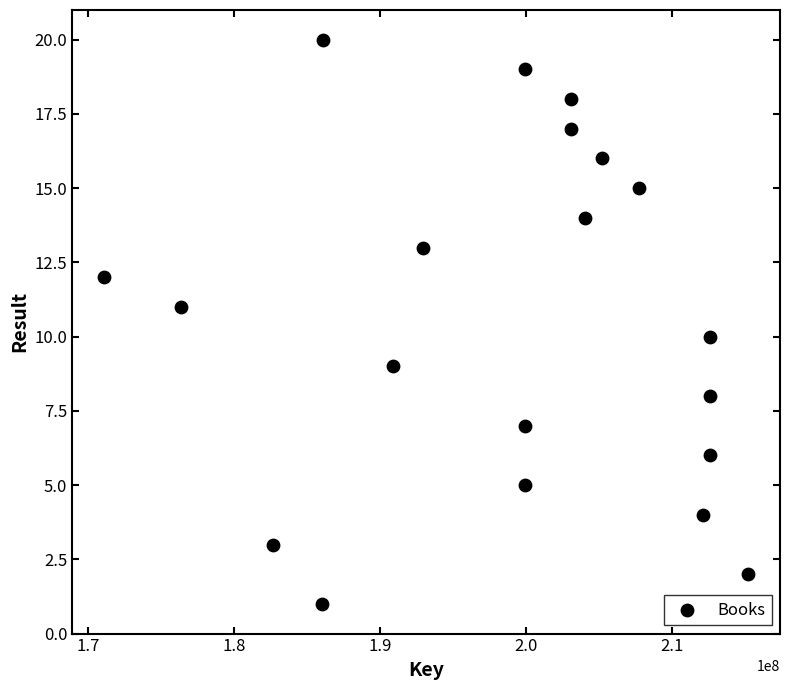

What is the range of Y values (max minus min)?

19